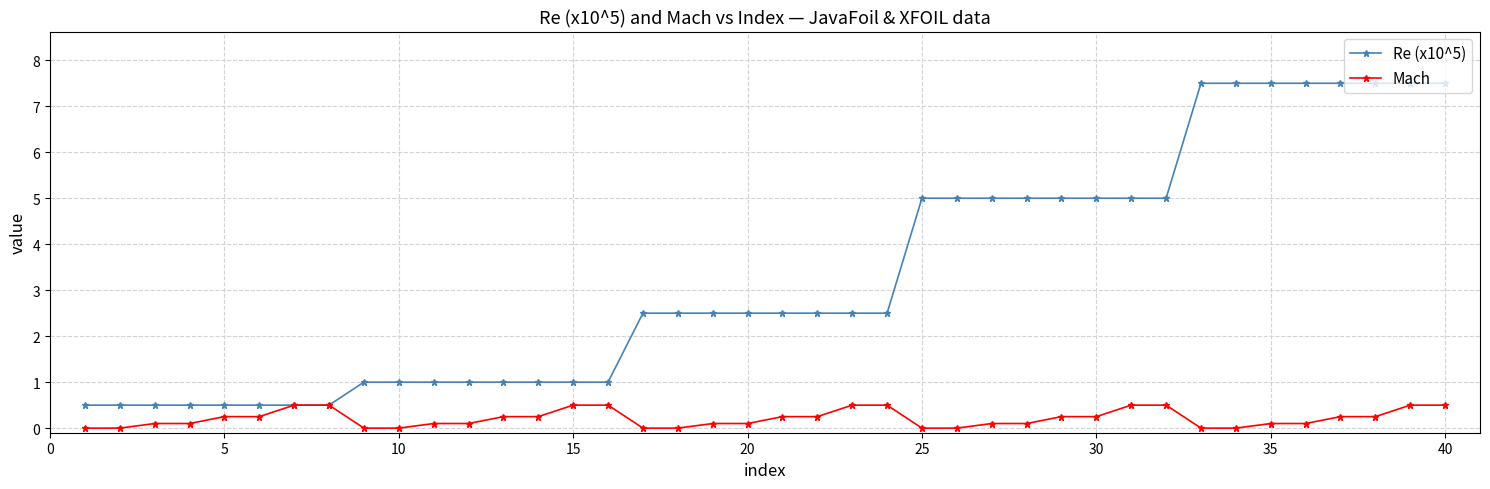

What is the value of the Re (x10^5) point at the 1st from the left?

0.5